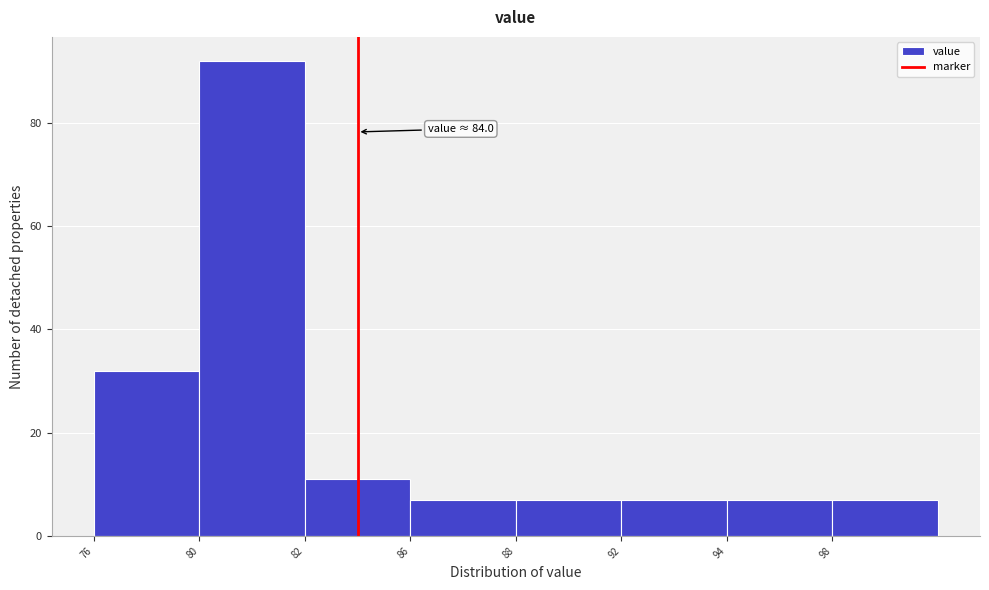

Reading left to right, extract all data points from this chart.

76=32	80=92	82=11	86=7	88=7	92=7	94=7	98=7